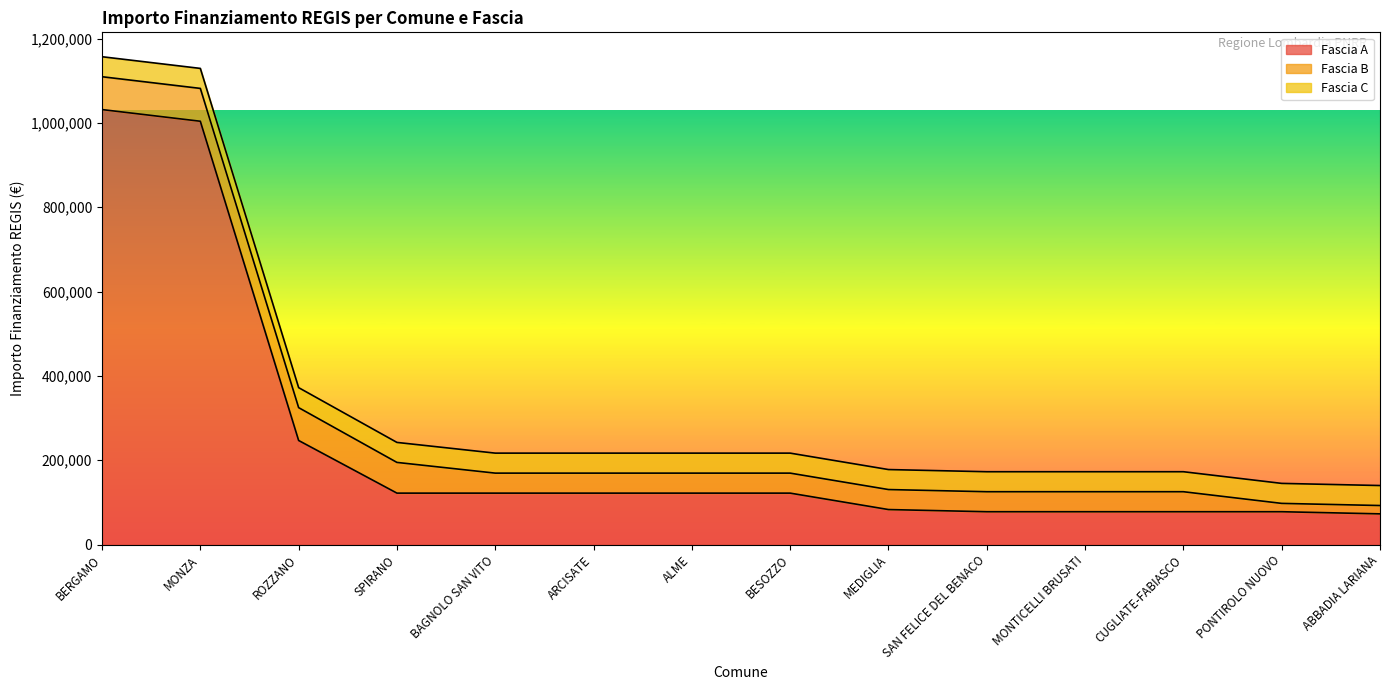

What is the highest value of the Fascia B series?

77897